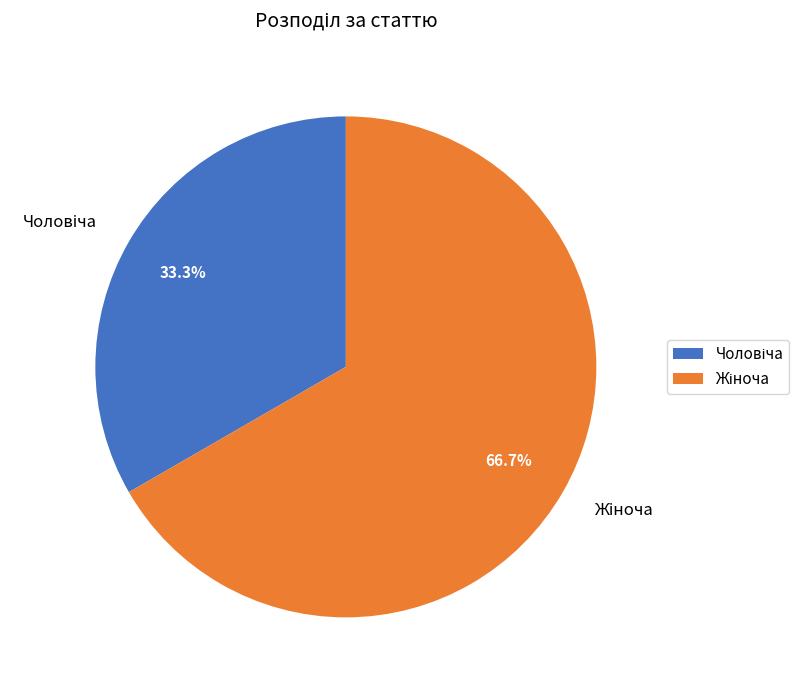

Is there any slice that represents more than half of the pie?

Yes